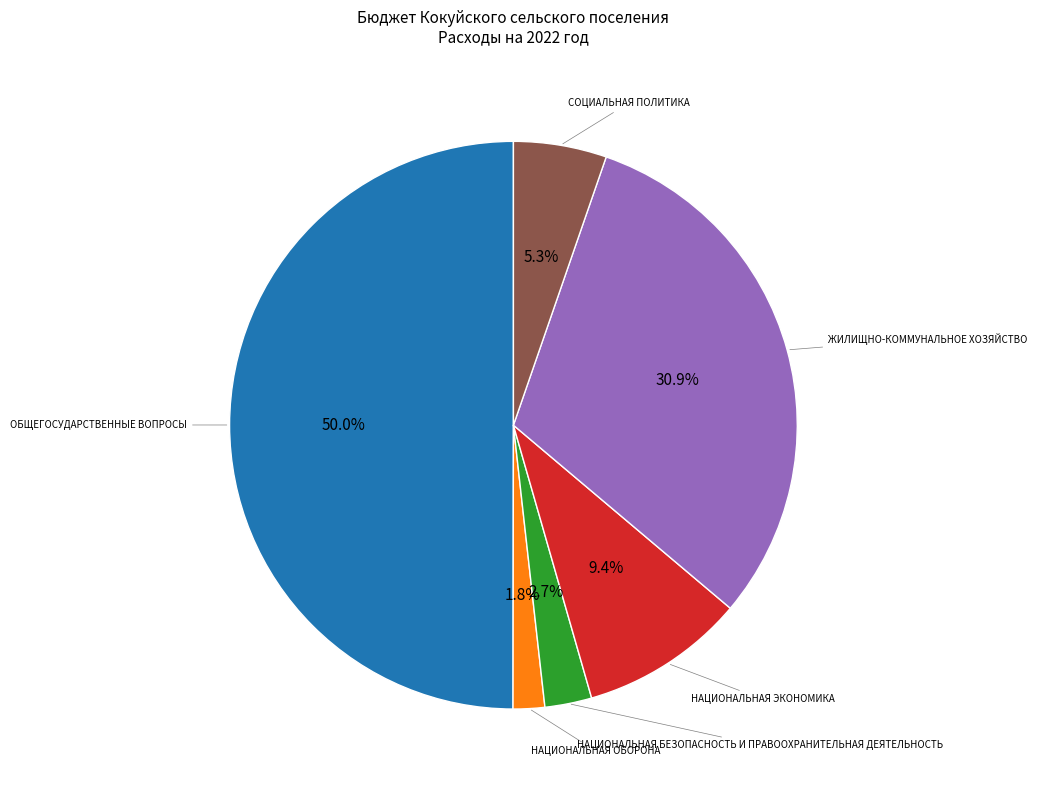

Is СОЦИАЛЬНАЯ ПОЛИТИКА the majority of the pie?

No